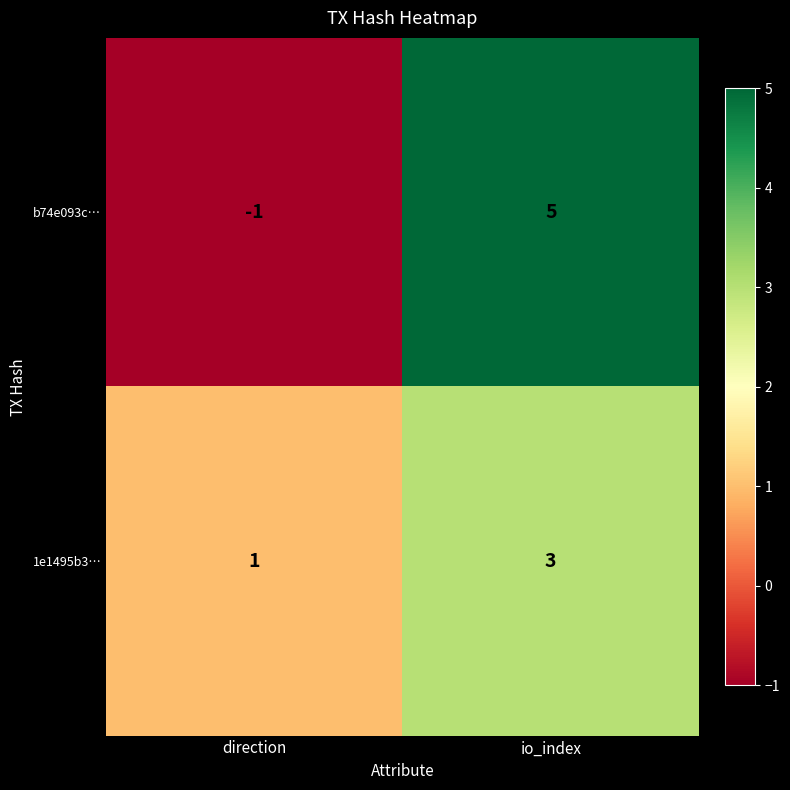

What is the minimum value shown in the chart?

-1